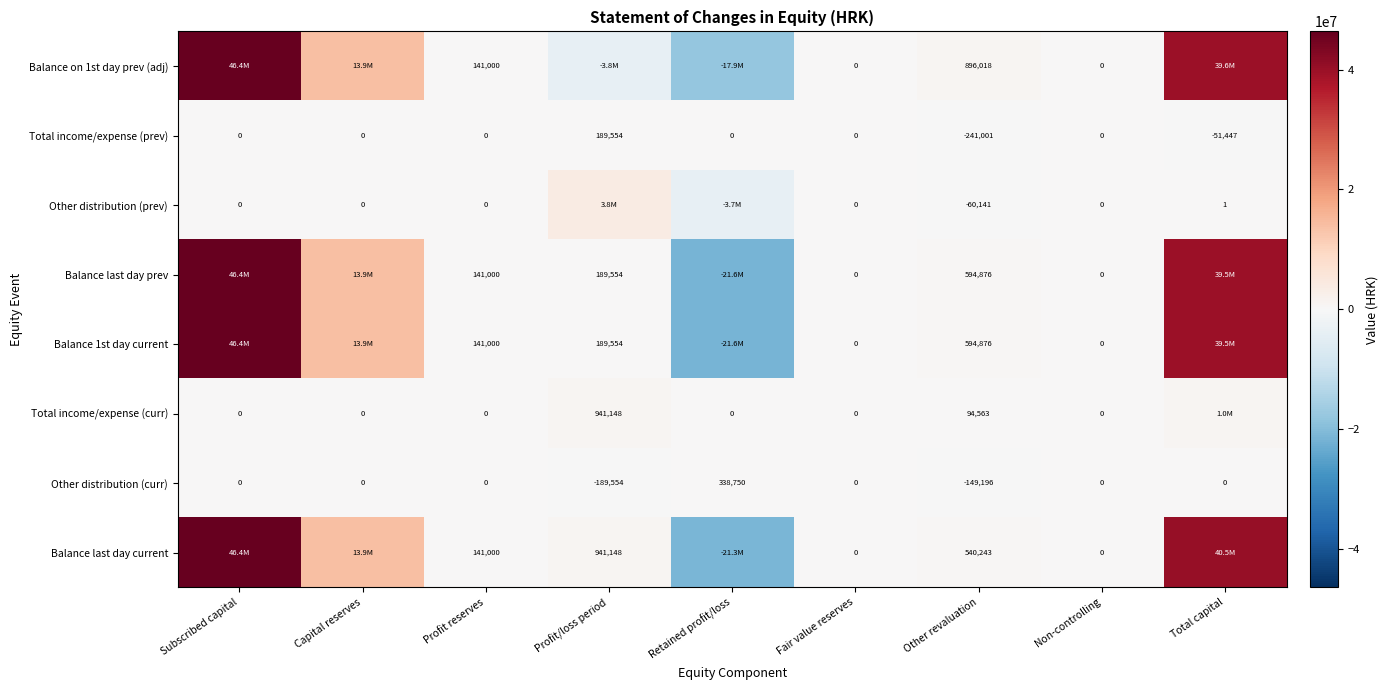

True or false: Balance last day current has a value of 540243 at Other revaluation.

True